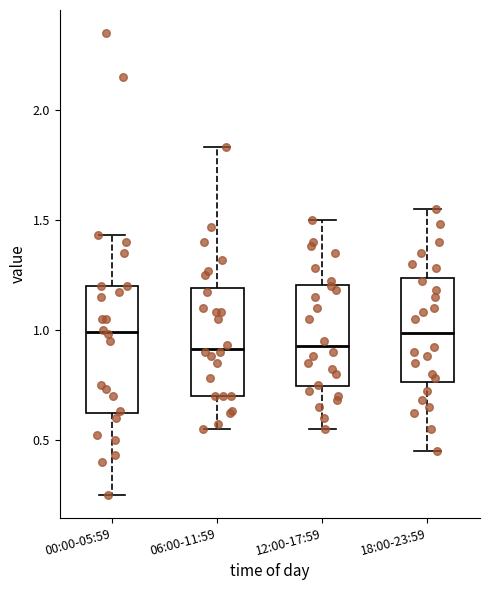

Which box is the tallest, from its lower edge to its upper edge?

00:00-05:59